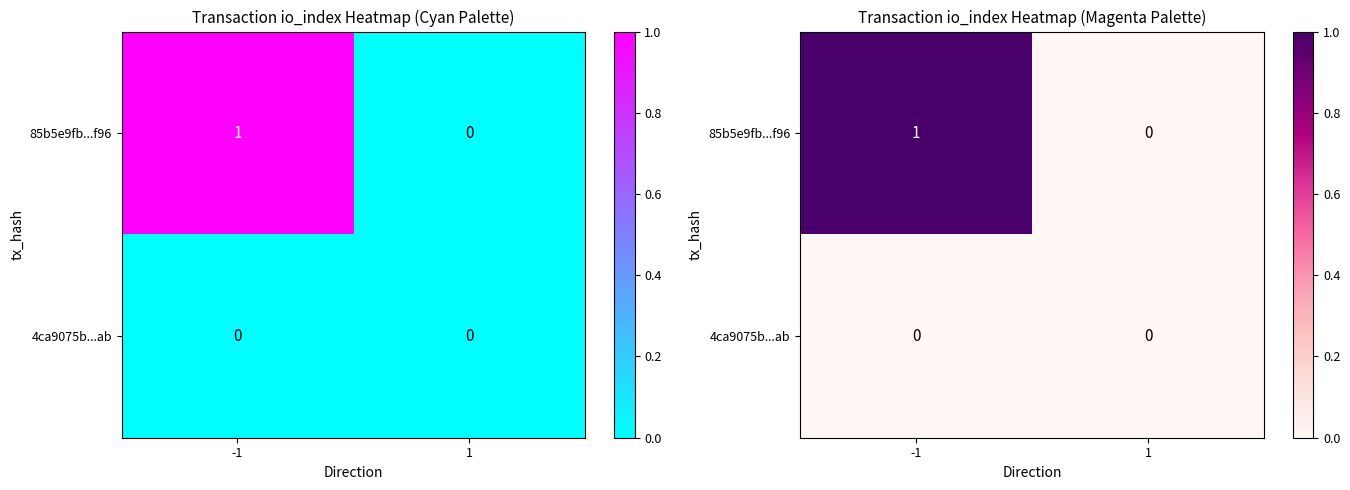

How many values in 85b5e9fb...f96 are above zero?

1